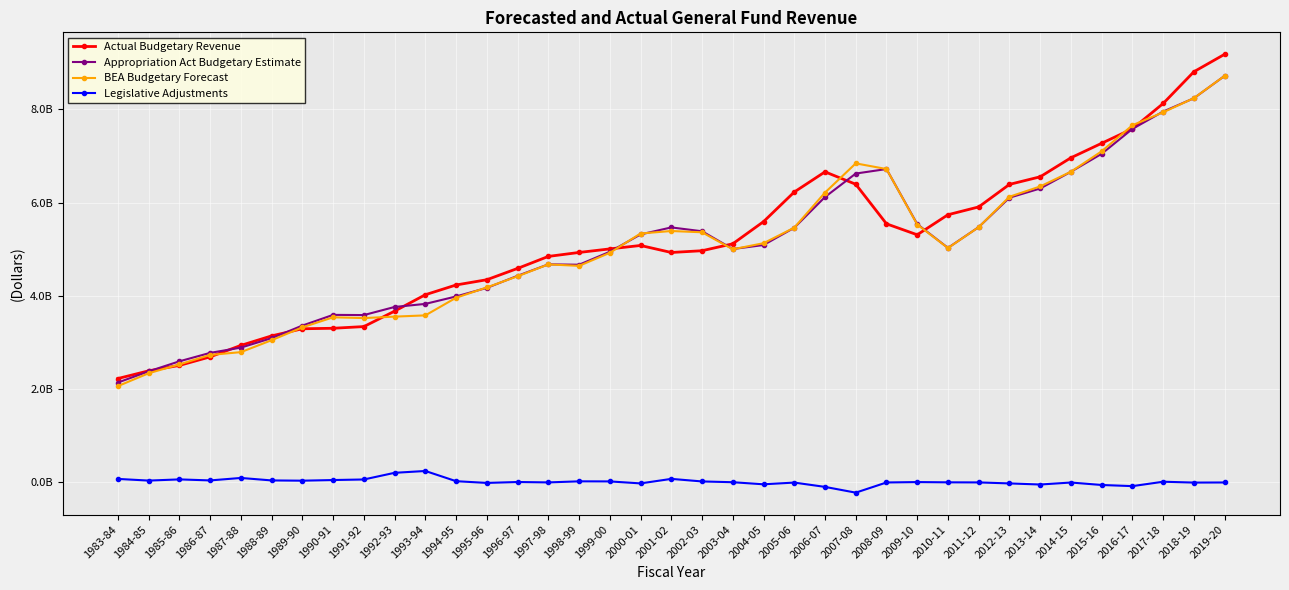

True or false: Appropriation Act Budgetary Estimate and BEA Budgetary Forecast intersect in this chart.

True